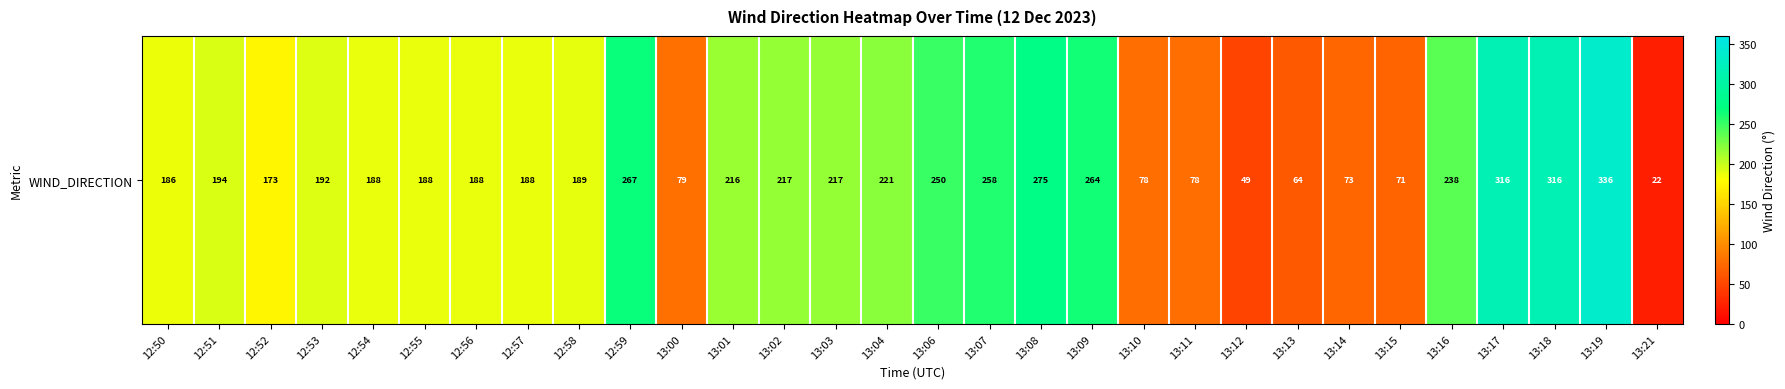

List the labels in order of value, smallest first.

13:21, 13:12, 13:13, 13:15, 13:14, 13:10, 13:11, 13:00, 12:52, 12:50, 12:54, 12:55, 12:56, 12:57, 12:58, 12:53, 12:51, 13:01, 13:02, 13:03, 13:04, 13:16, 13:06, 13:07, 13:09, 12:59, 13:08, 13:17, 13:18, 13:19